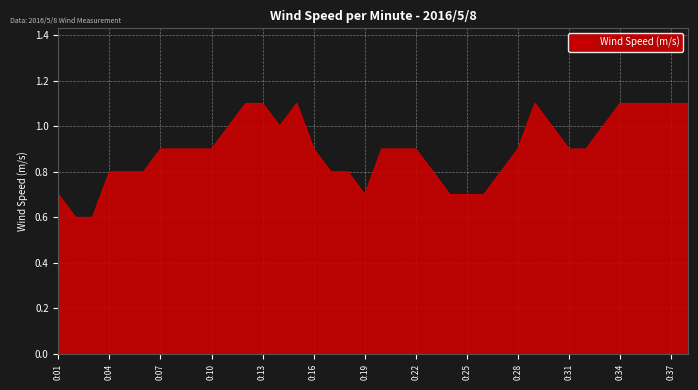

Does the chart have visible grid lines?

Yes